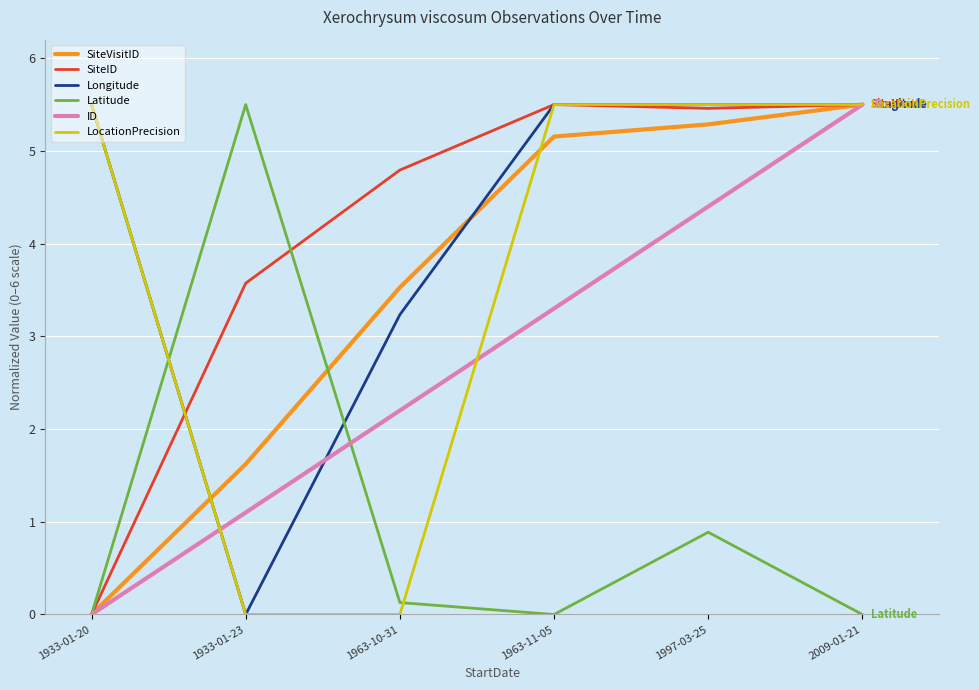

What position from the right is 1933-01-20?

6